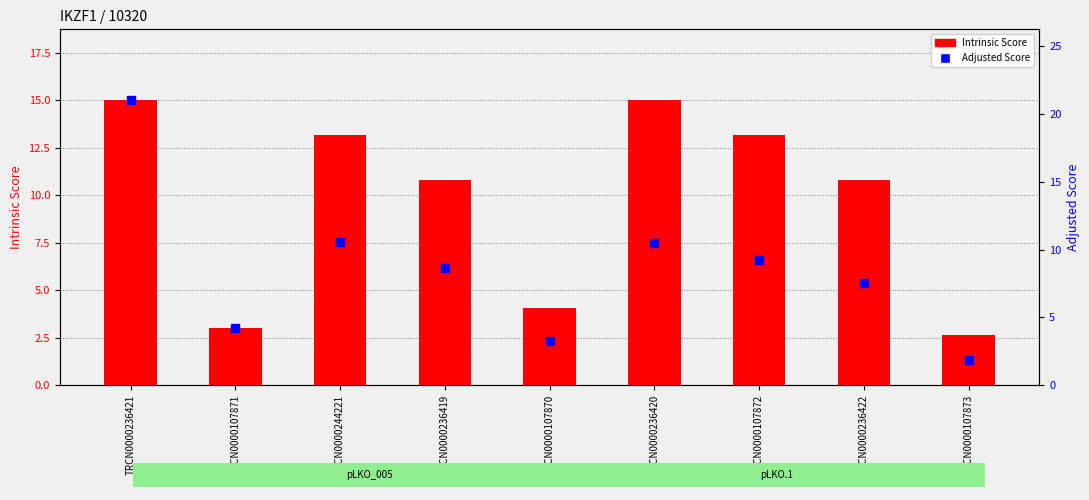

The value of Adjusted Score at TRCN0000236420 is 17.1. True or false?

False